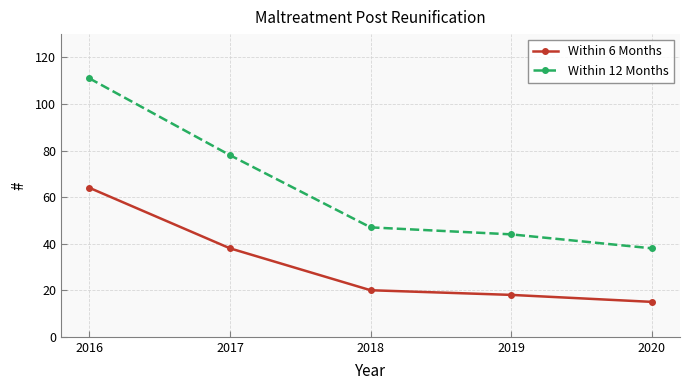

What is the minimum value shown in the chart?

15